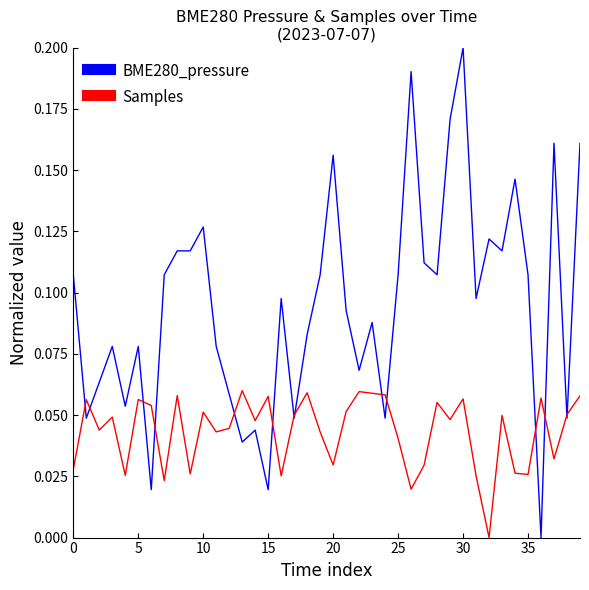

What is the sum of all BME280_pressure values?

3.8